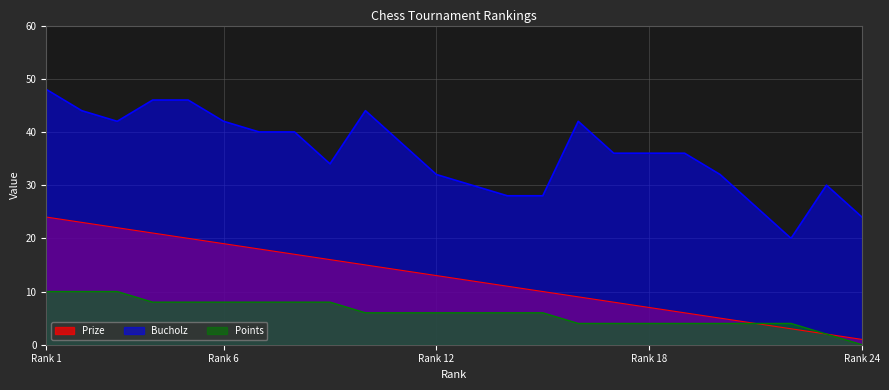

Which series has the largest total across all categories?

Bucholz